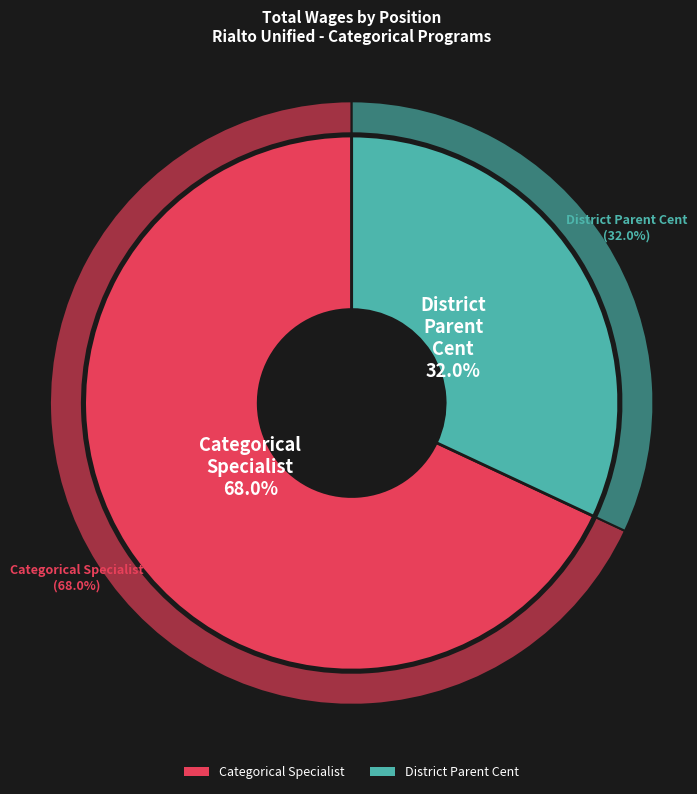

Approximately how many times larger is the value at Categorical Specialist compared to District Parent Cent?

2.1